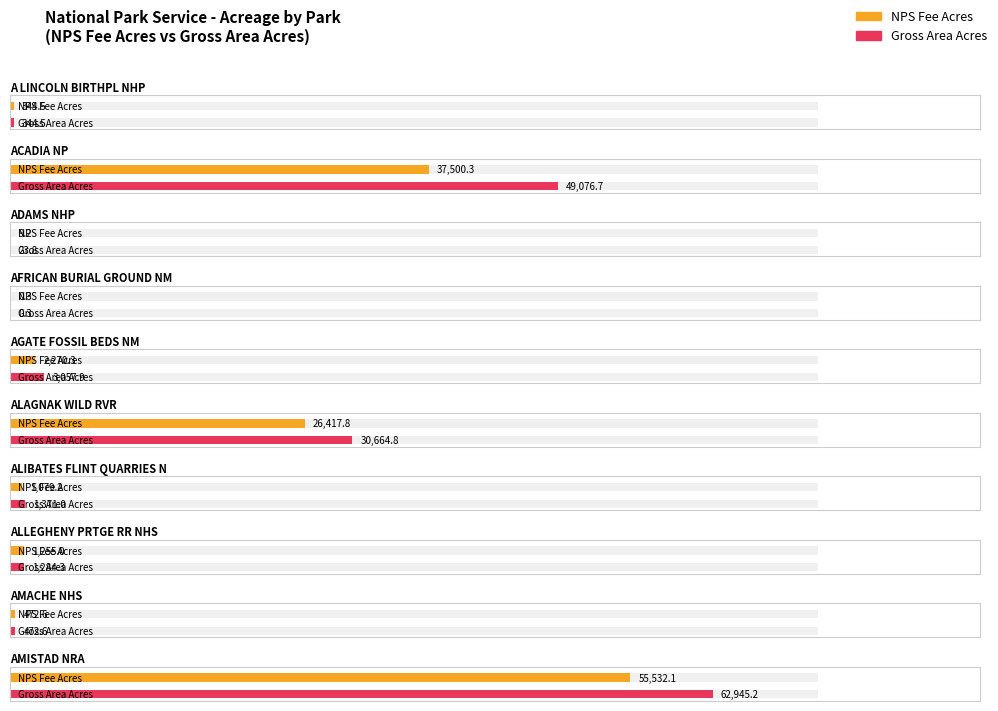

At which category is the sum across all series the highest?

AMISTAD NRA